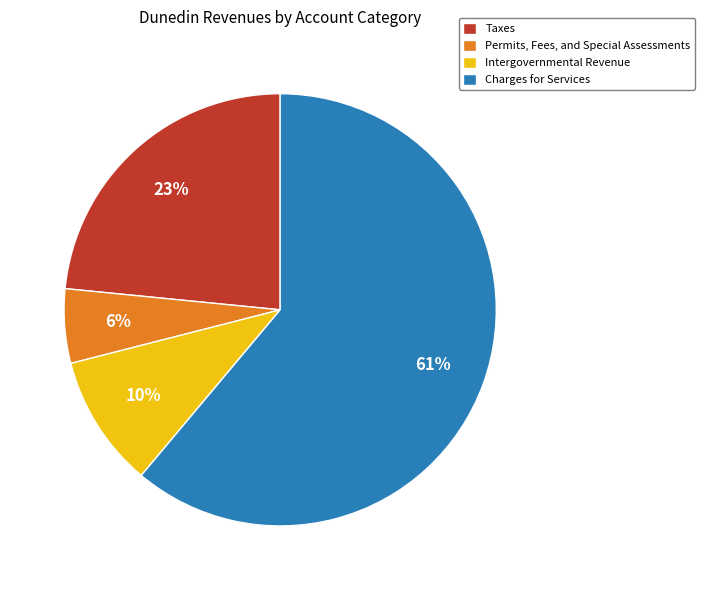

What is the smallest slice in the pie chart?

Permits, Fees, and Special Assessments